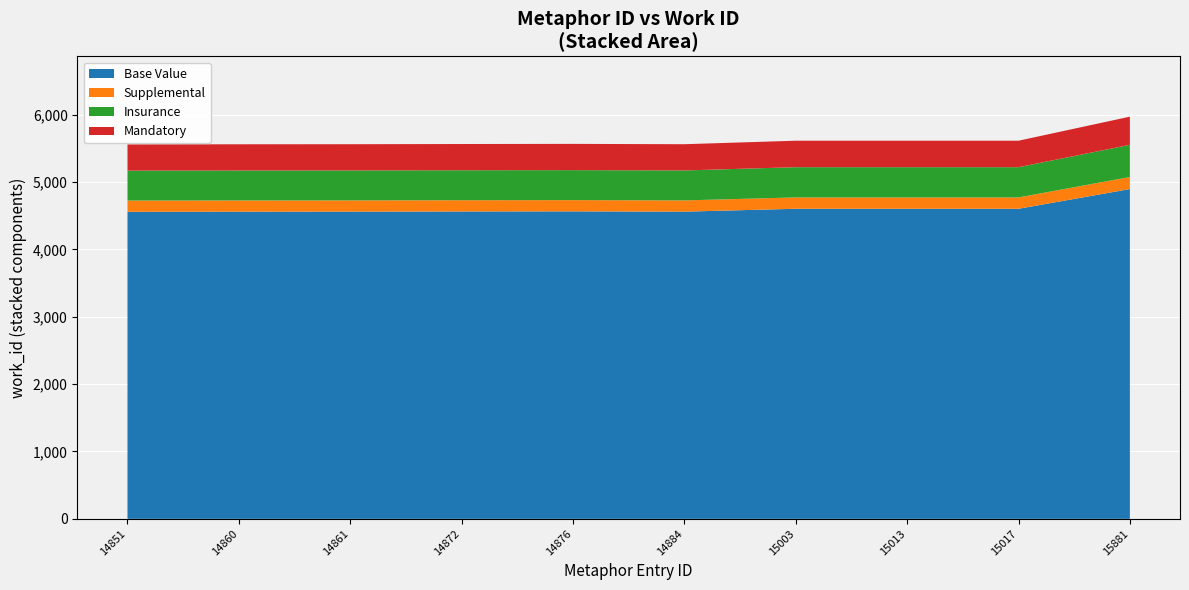

Reading right to left, list all the values displayed in this chart.

15881=5971	15017=5614	15013=5614	15003=5614	14884=5562	14876=5567	14872=5565	14861=5562	14860=5561	14851=5559